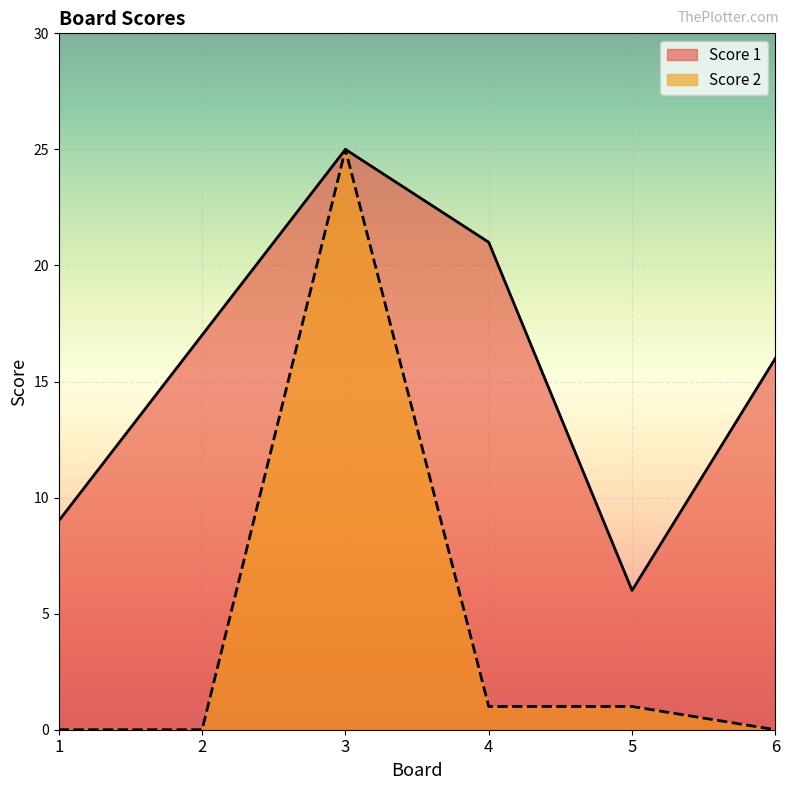

What is the difference between the highest and lowest values at 6?

16